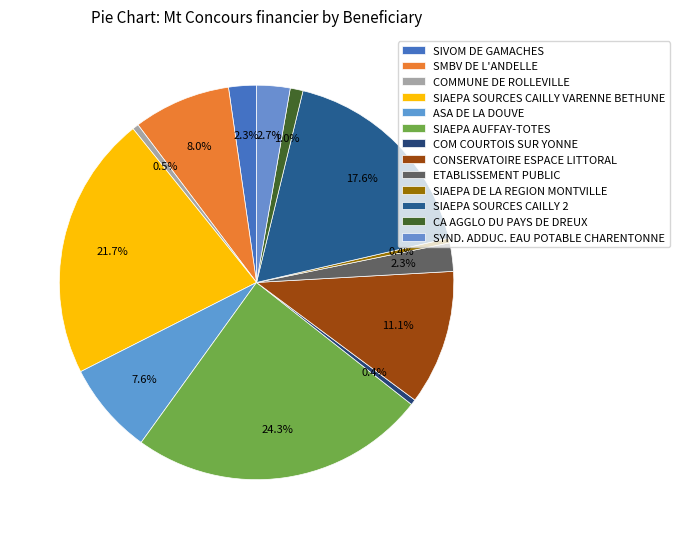

How many segments does this pie chart have?

13